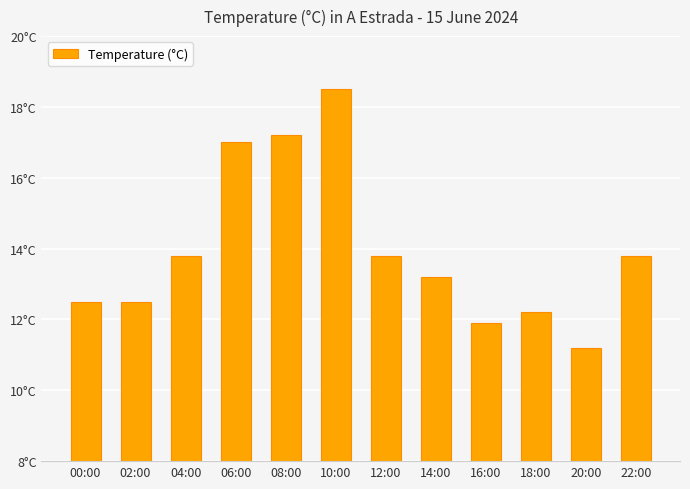

What is the label of the 11th bar from the right?

02:00